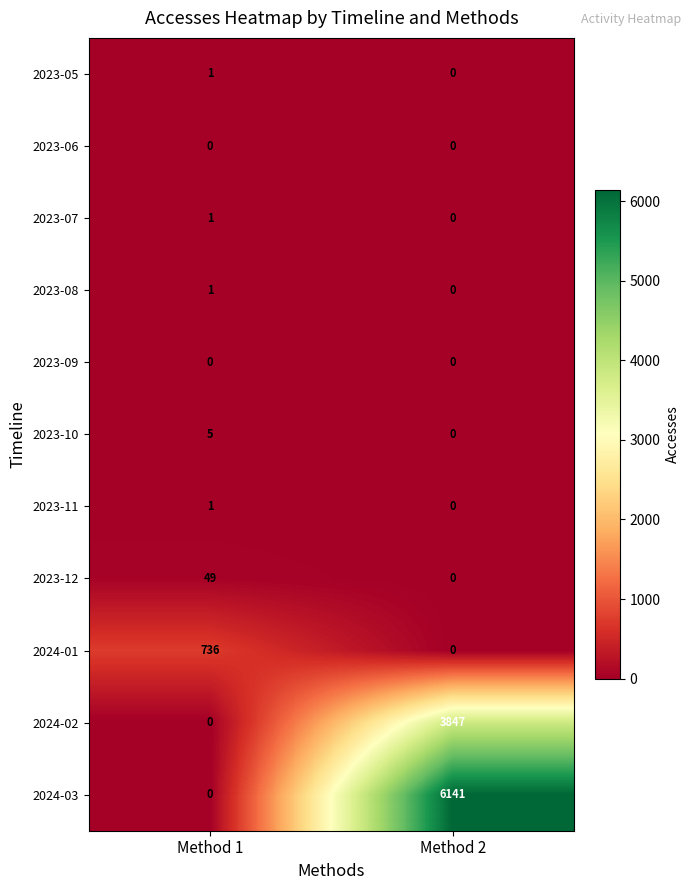

Which series has the largest range (max minus min)?

2024-03